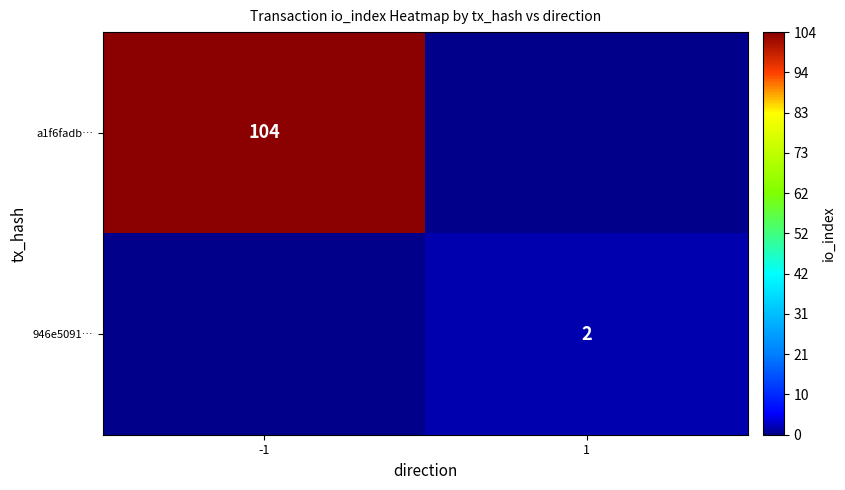

What is the spread (max minus min) of values at -1?

104